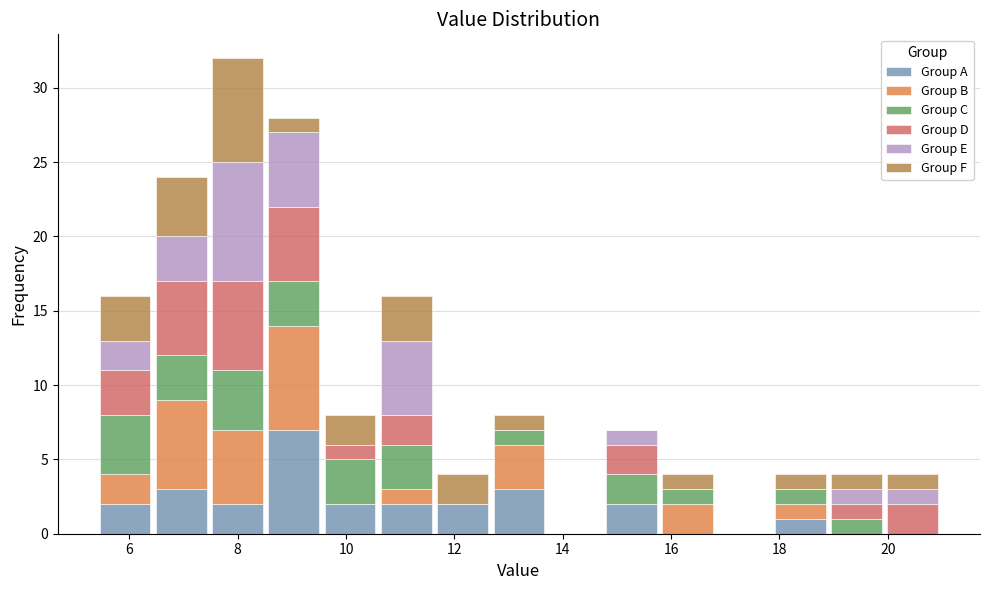

Which range on the x-axis has the tallest stacked bar (by total height)?

7.4 to 8.6